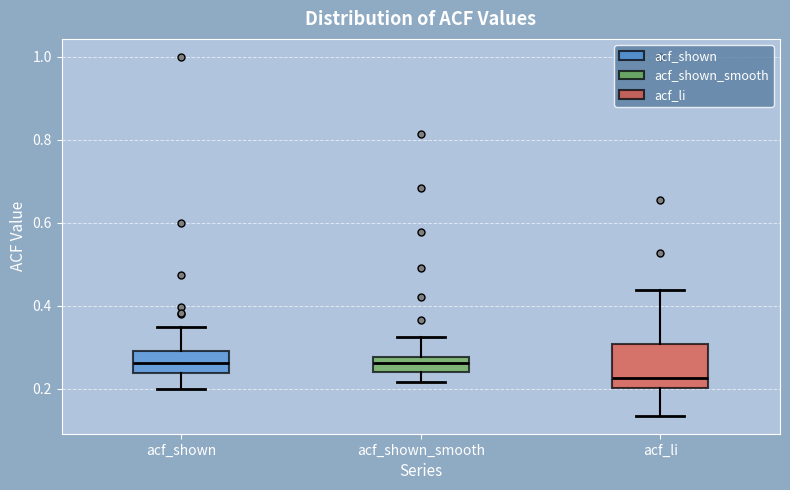

Reading left to right, read every box against the y-axis: the position of its median line, the range the box covers, and the ends of its whiskers. The values are not printed on the chart, so give them approximately, as read against the axis.

acf_shown: median 0.26, box 0.24 to 0.30, whiskers 0.20 to 0.36
acf_shown_smooth: median 0.26, box 0.24 to 0.28, whiskers 0.22 to 0.32
acf_li: median 0.22, box 0.20 to 0.30, whiskers 0.14 to 0.44